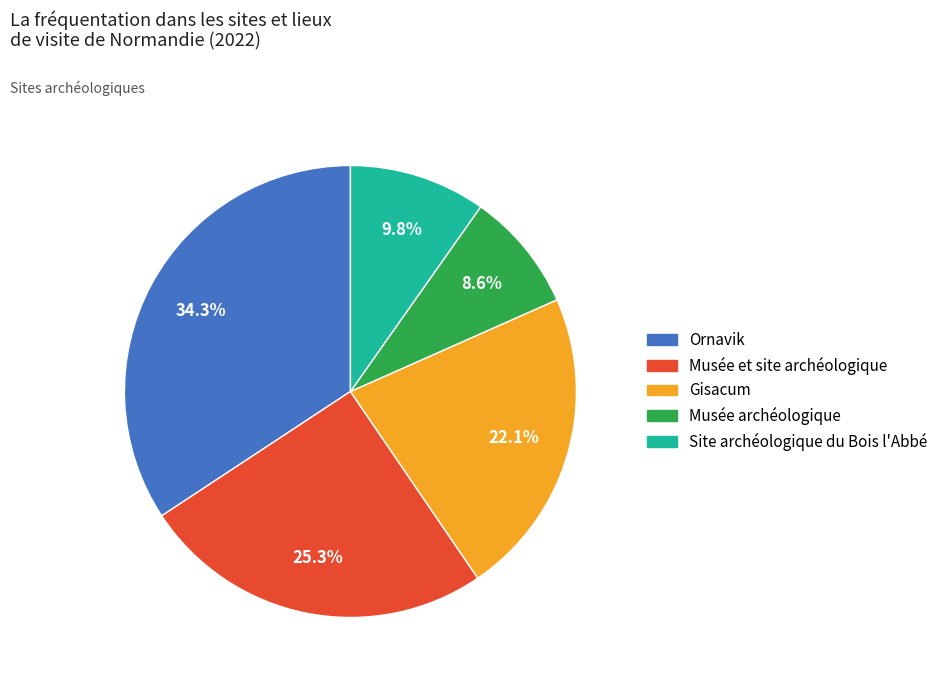

Is there any slice that represents more than half of the pie?

No